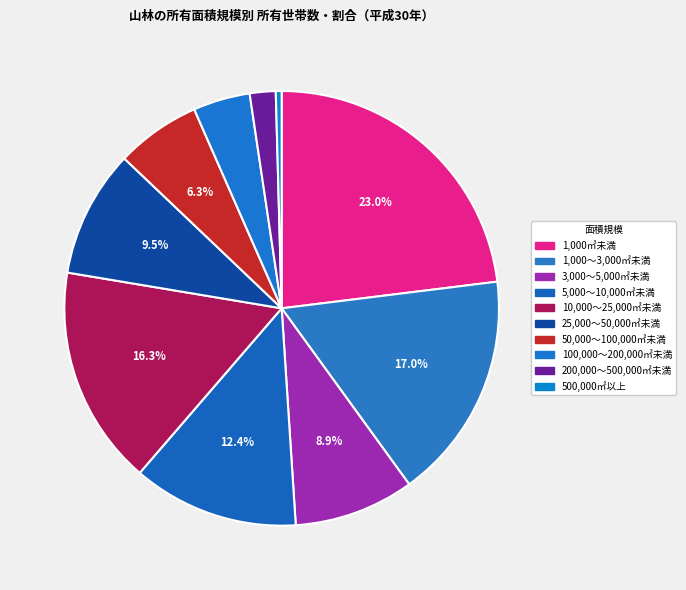

Does 50,000～100,000㎡未満 account for over 50% of the chart?

No